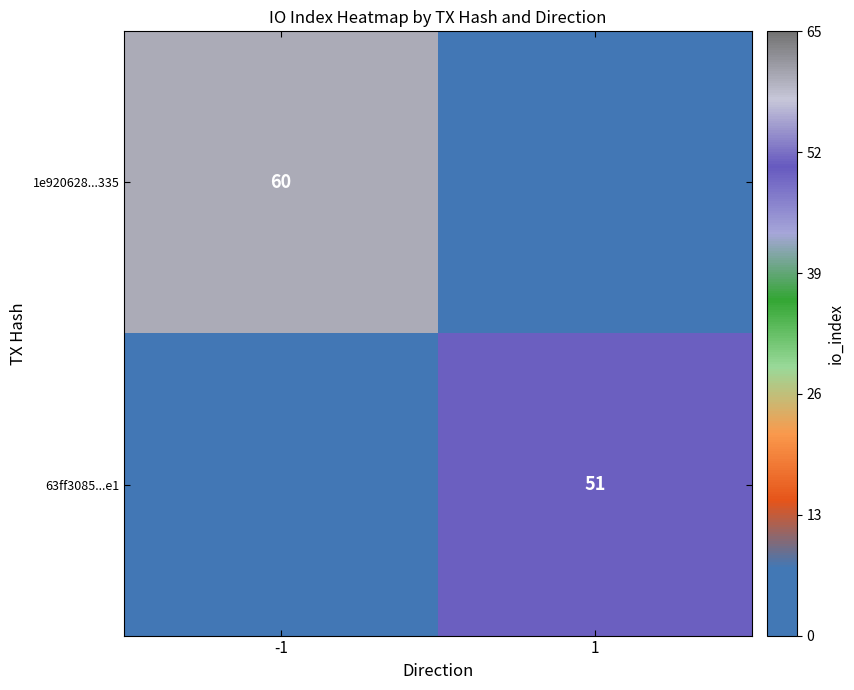

The 1e920628...335 series shows 60 at -1. True or false?

True